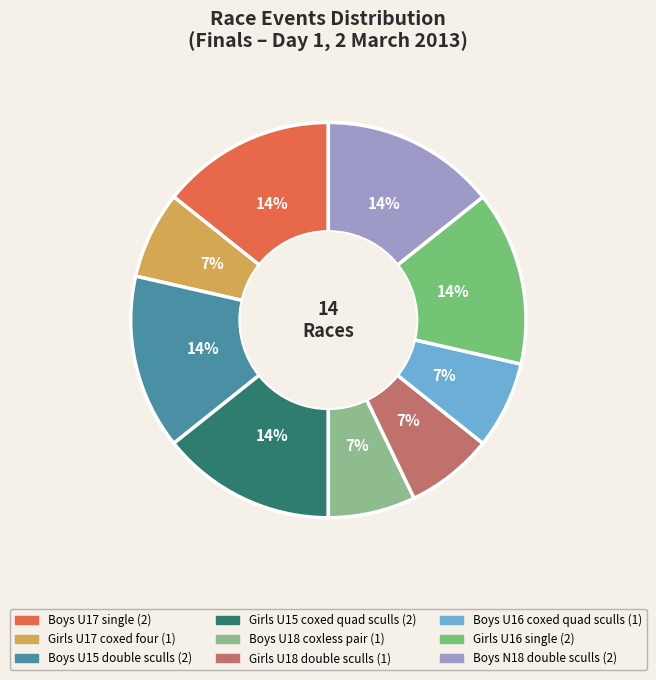

To the nearest percent, what percentage of the pie is Boys U16 coxed quad sculls?

7%